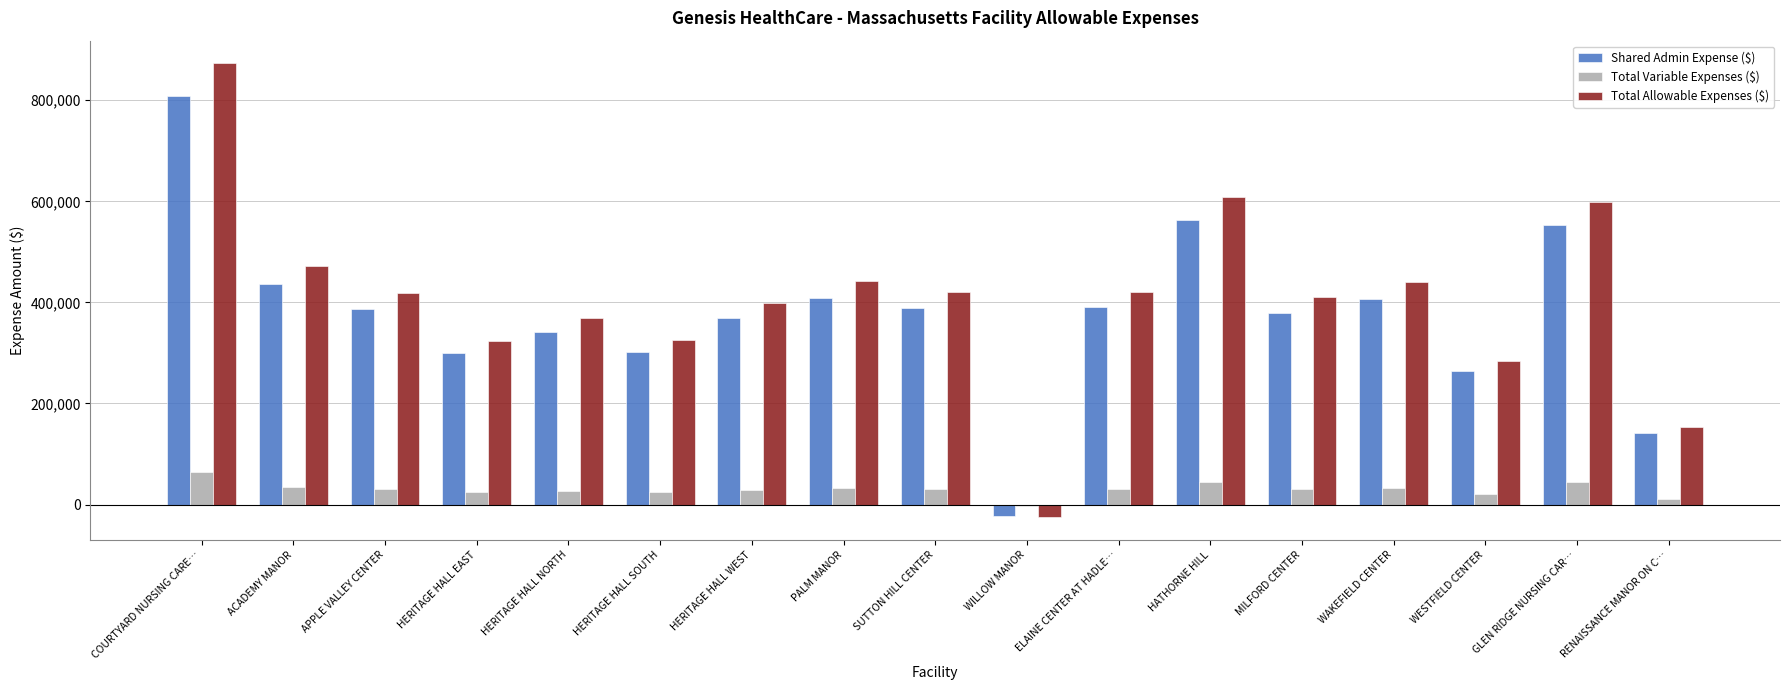

What is the maximum value for Total Allowable Expenses ($)?

872920